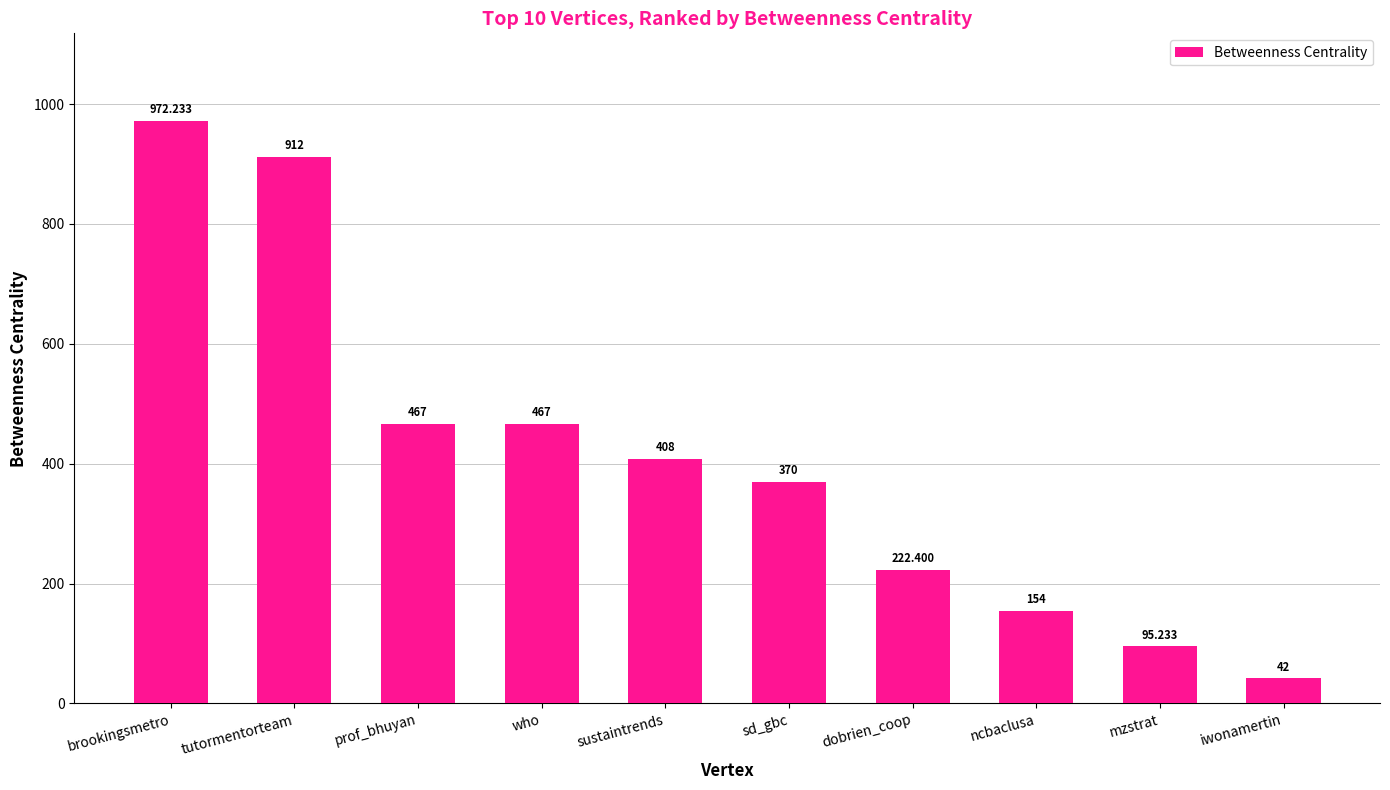

How many data points are less than 408?

5